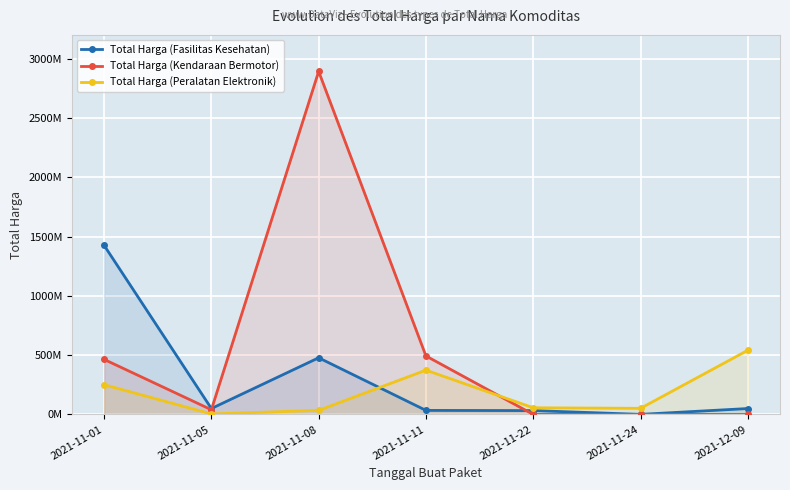

List the series in order of their peak value, lowest first.

Total Harga (Peralatan Elektronik), Total Harga (Fasilitas Kesehatan), Total Harga (Kendaraan Bermotor)